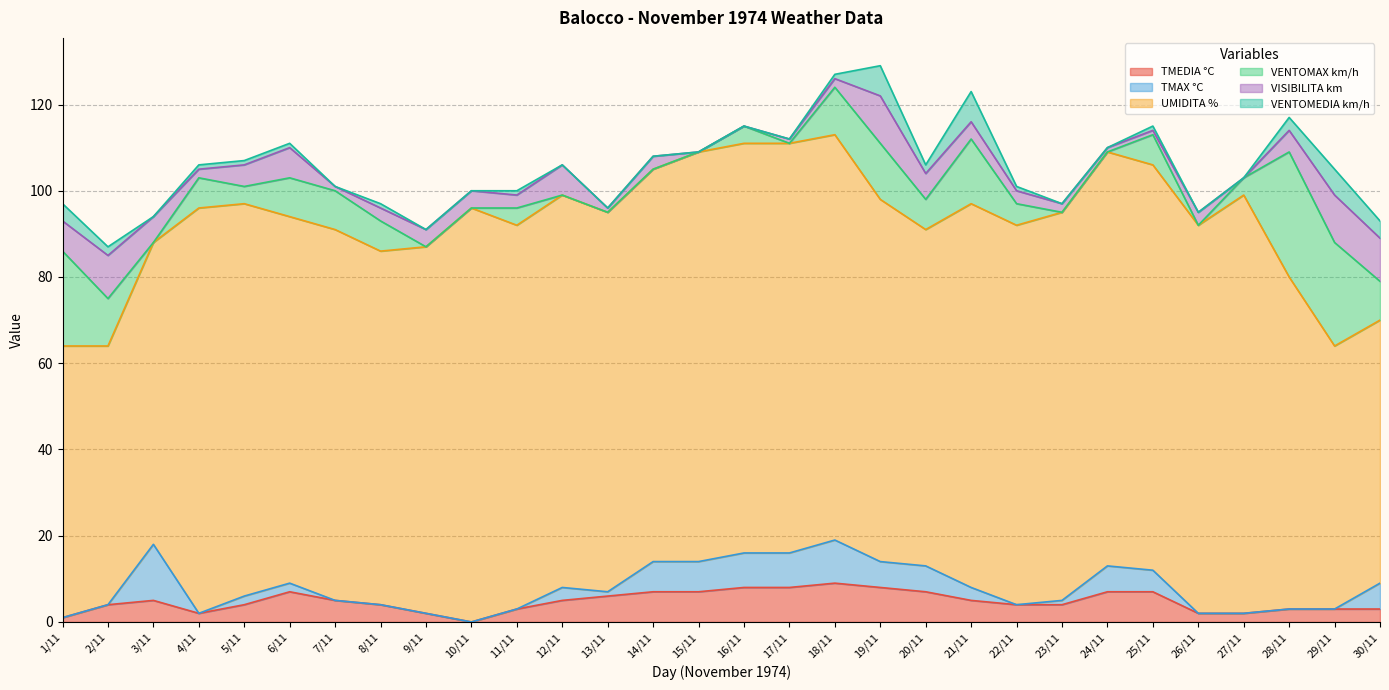

The value of TMAX °C at 30/11 is 6. True or false?

True